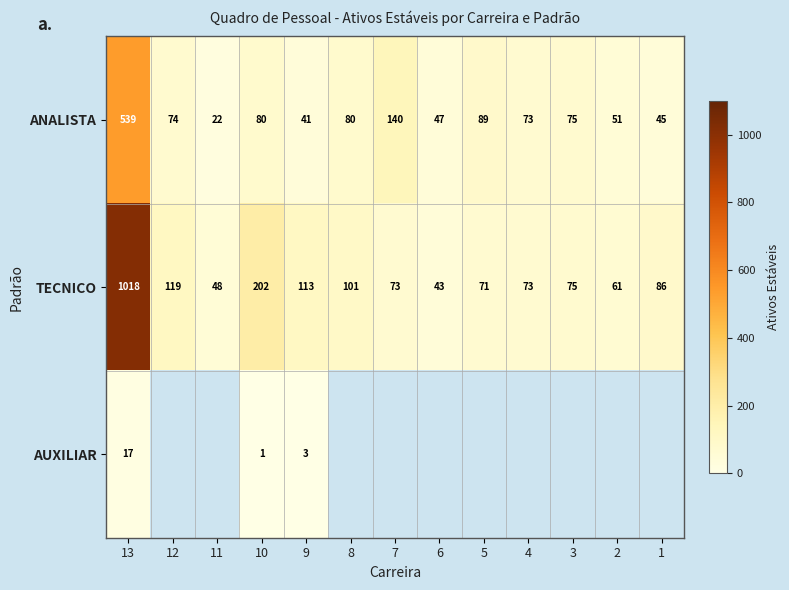

Where is ANALISTA nearest to the value 280?

7